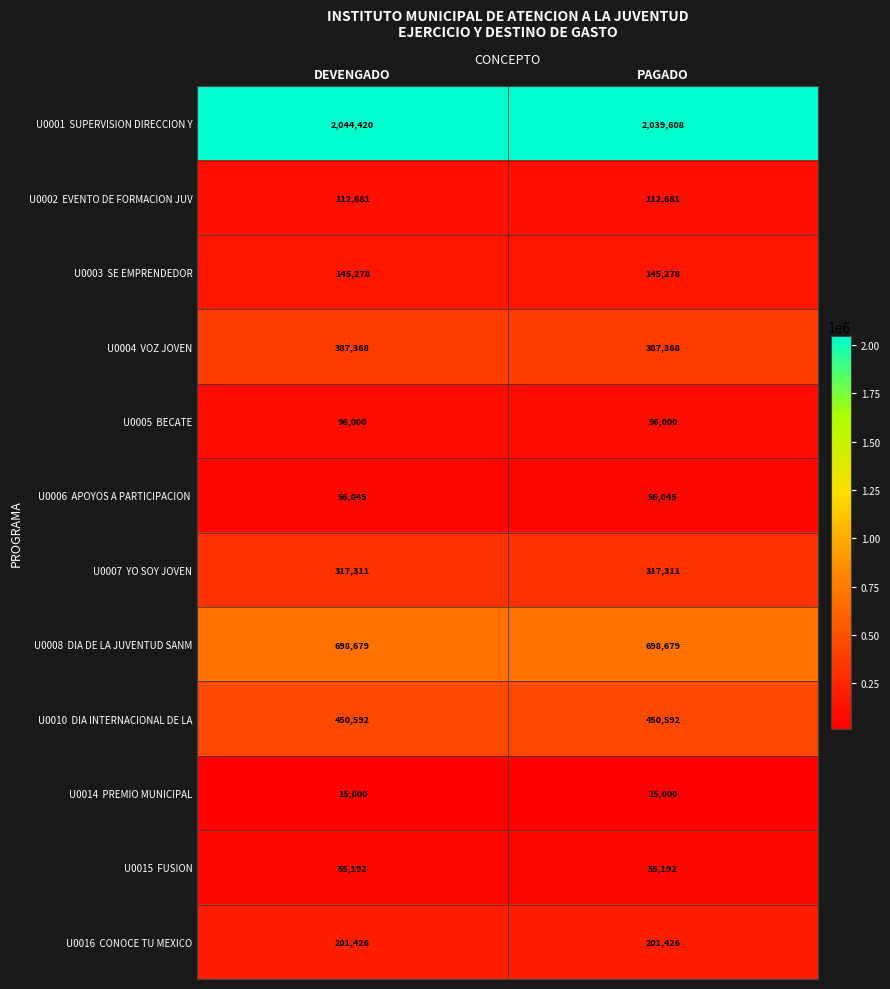

At which category is the sum across all series the highest?

DEVENGADO